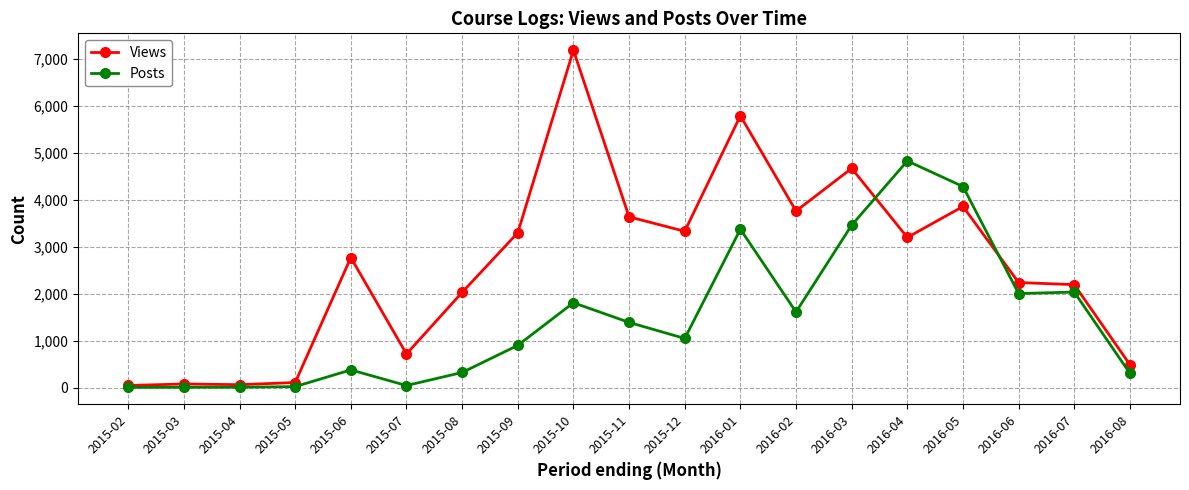

What is the difference between the second highest and second lowest values in the Views series?

5726